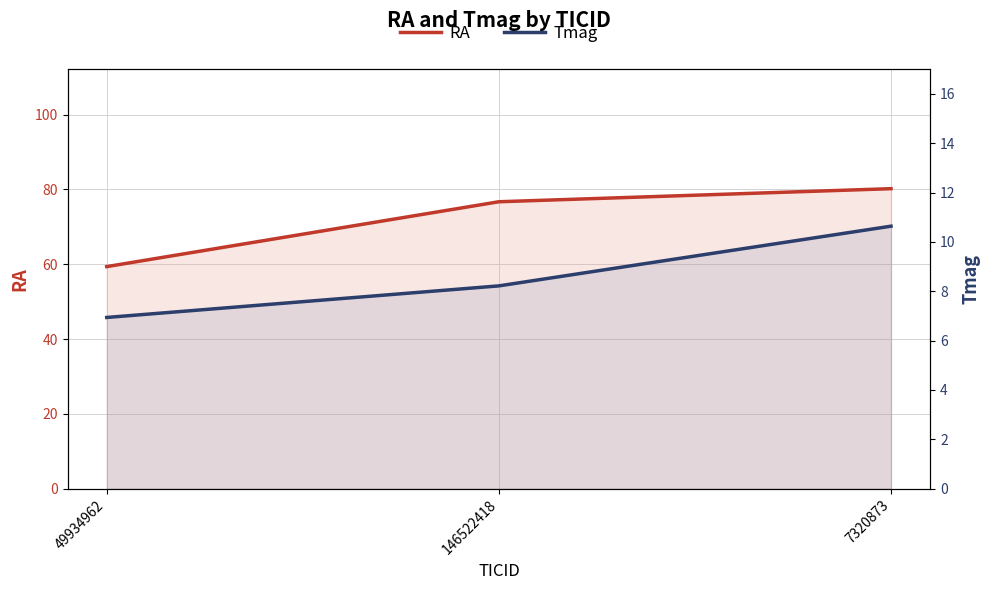

Which series has the largest total across all categories?

RA